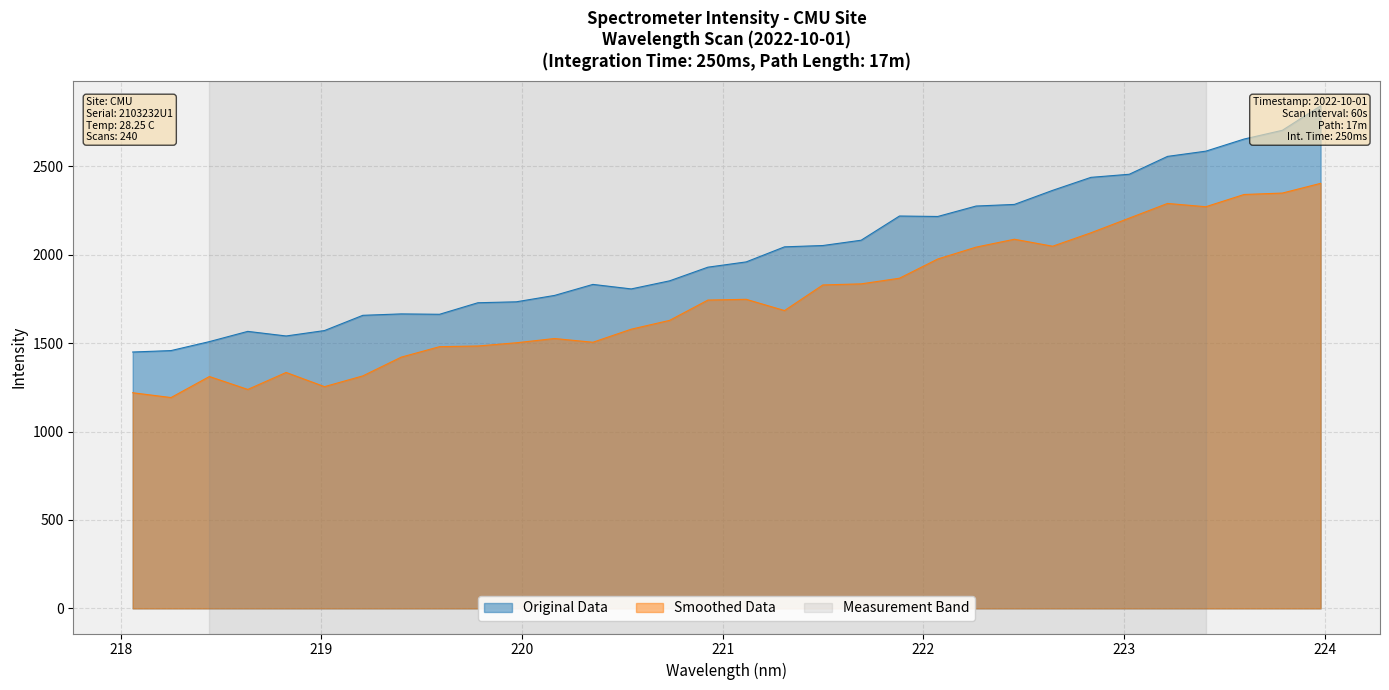

Between 218.0596 and 222.263, which is larger?

222.263